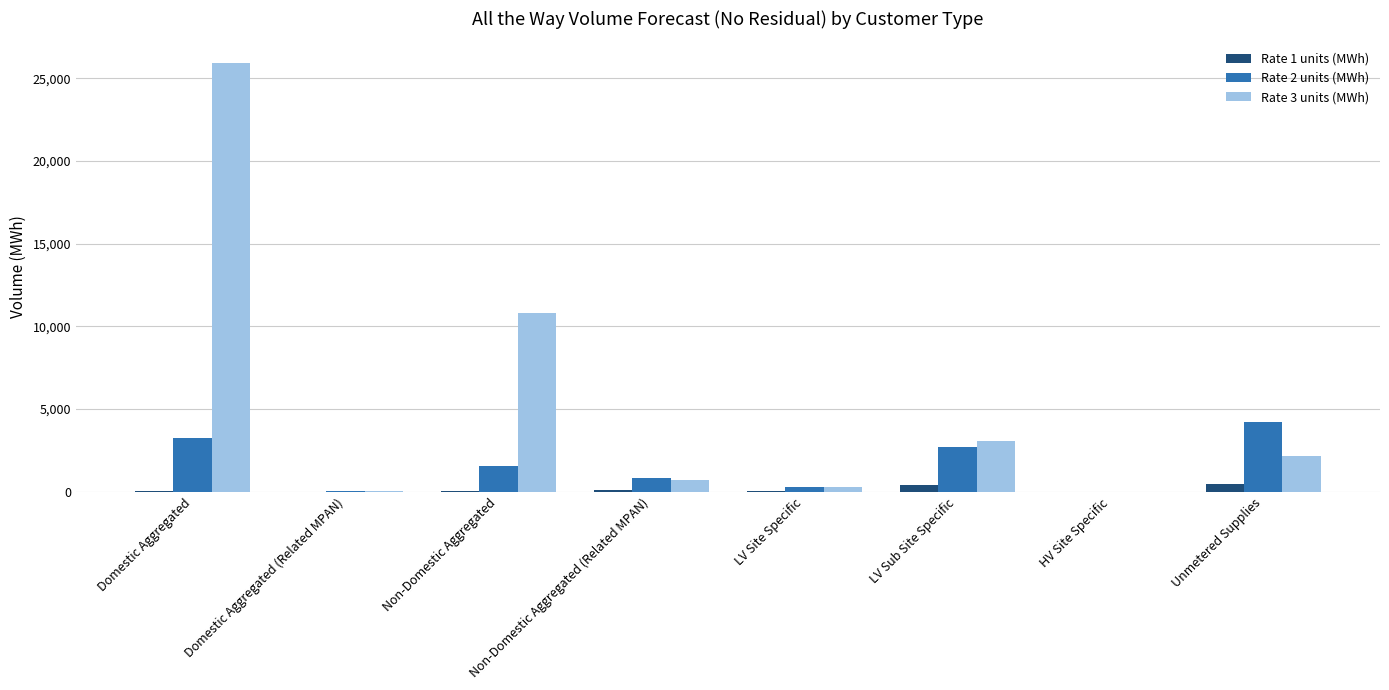

Are the bars grouped side by side (vs. stacked)?

Yes